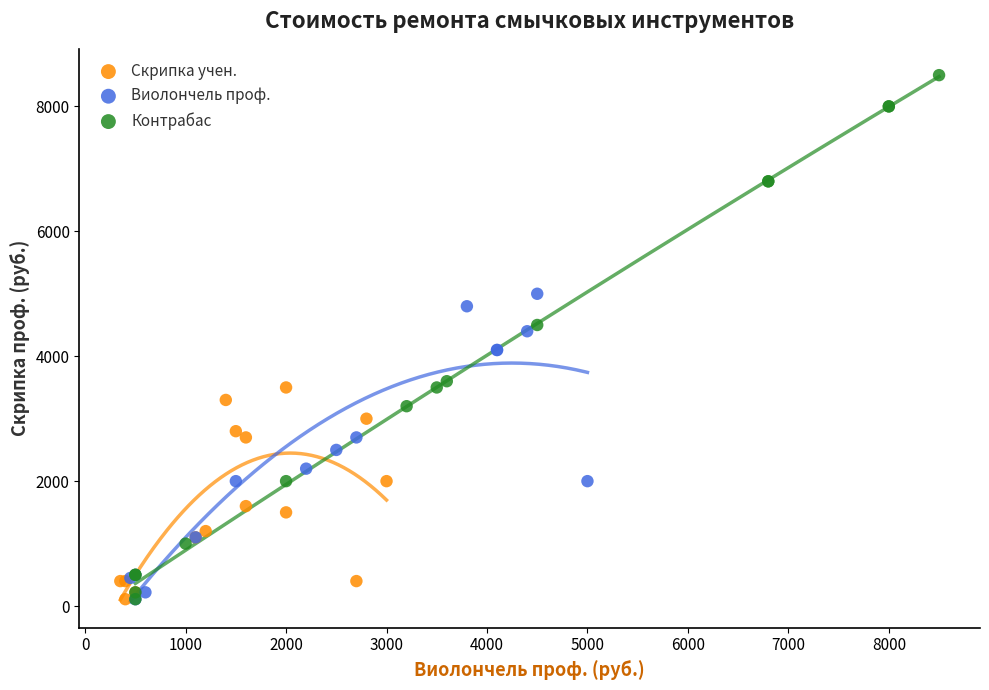

Which series contains the highest Y value?

Контрабас